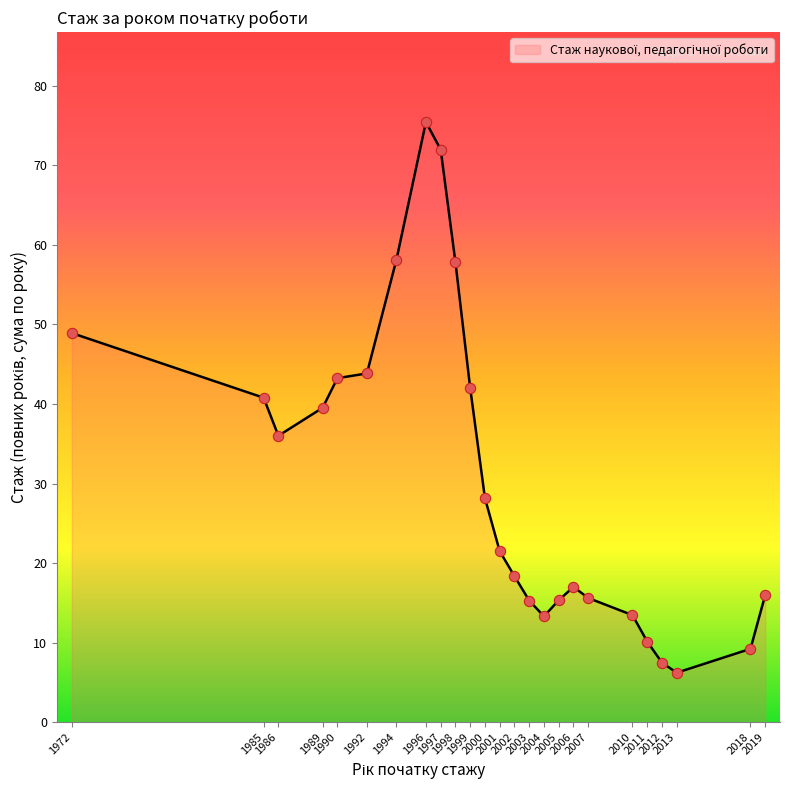

Which has a higher value, 1985 or 2019?

1985